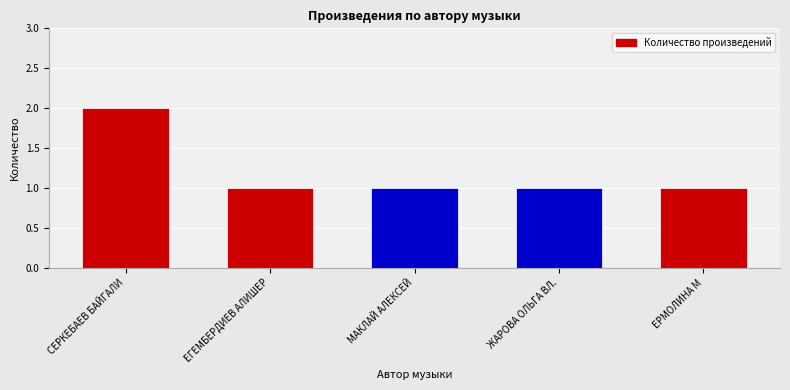

Approximately how many times larger is the value at ЕРМОЛИНА М compared to СЕРКЕБАЕВ БАЙГАЛИ?

0.5